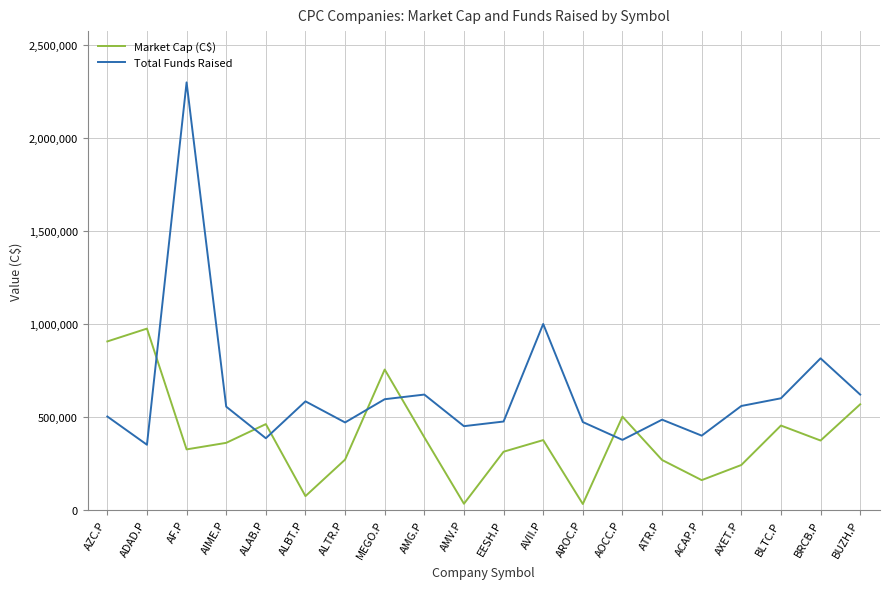

Does the chart display data point markers on the line(s)?

No